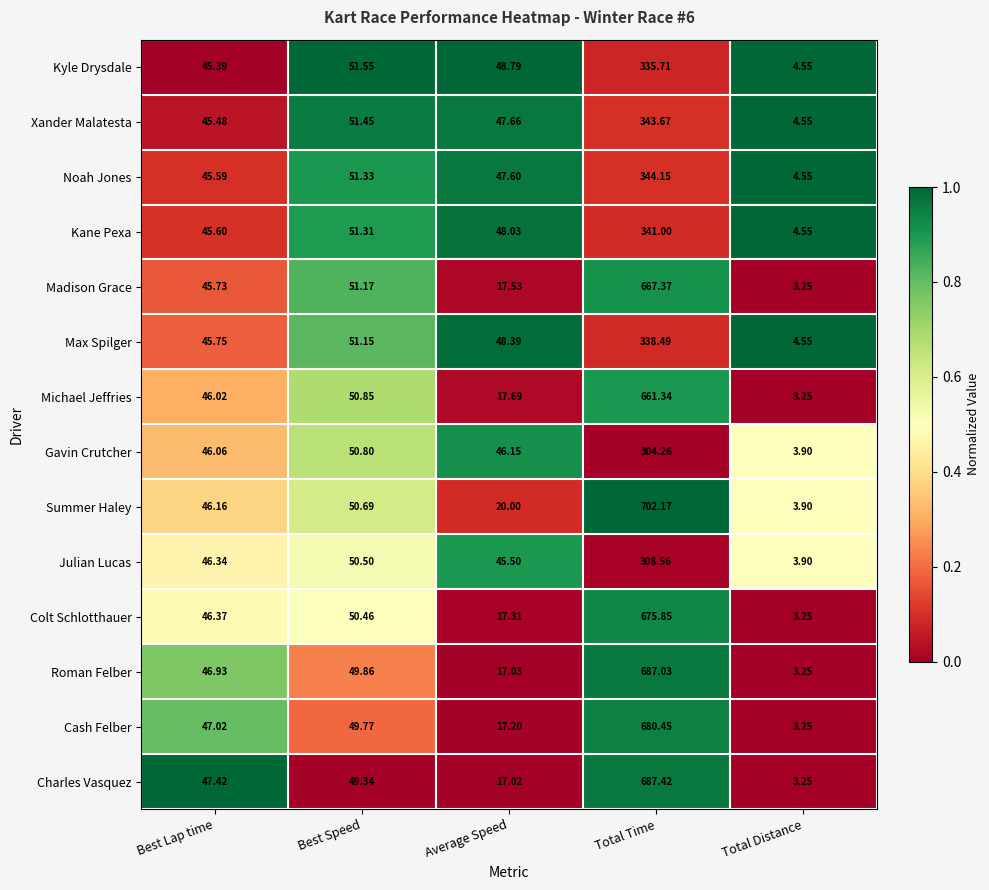

Which series has the largest total across all categories?

Summer Haley